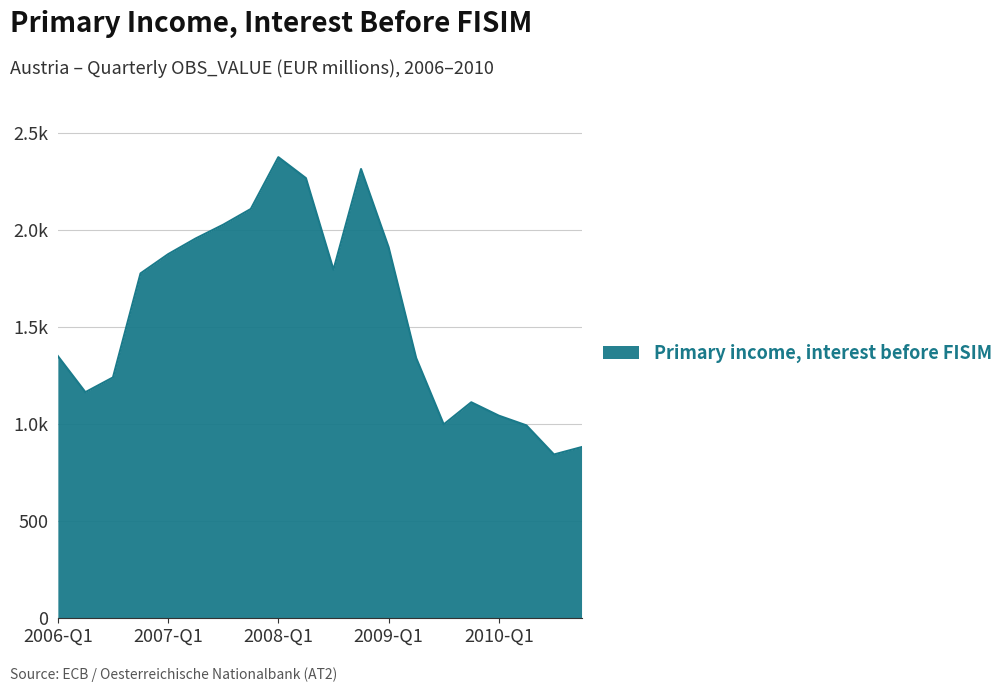

Does the chart have visible grid lines?

Yes